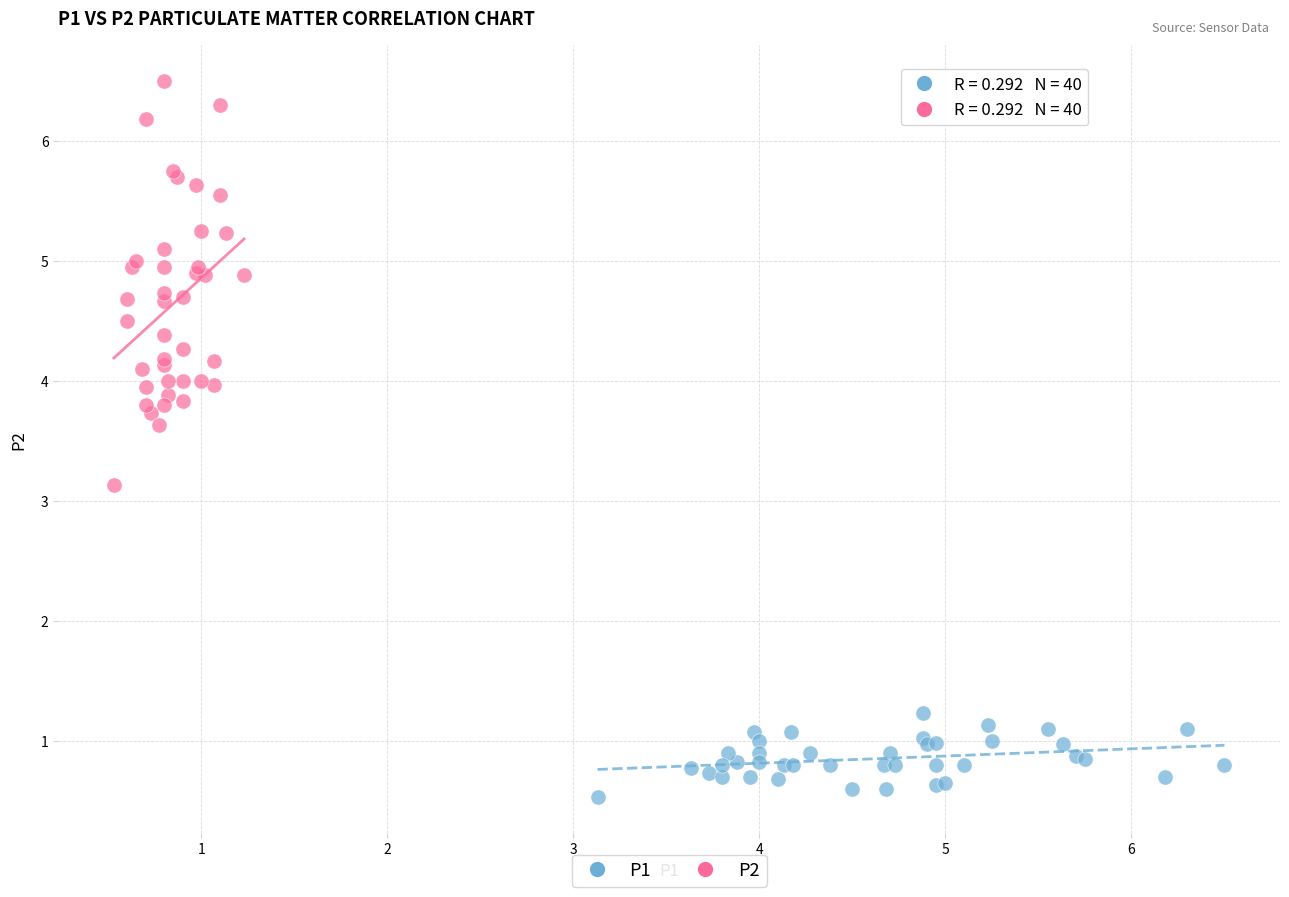

Which series reaches the minimum Y coordinate?

P1